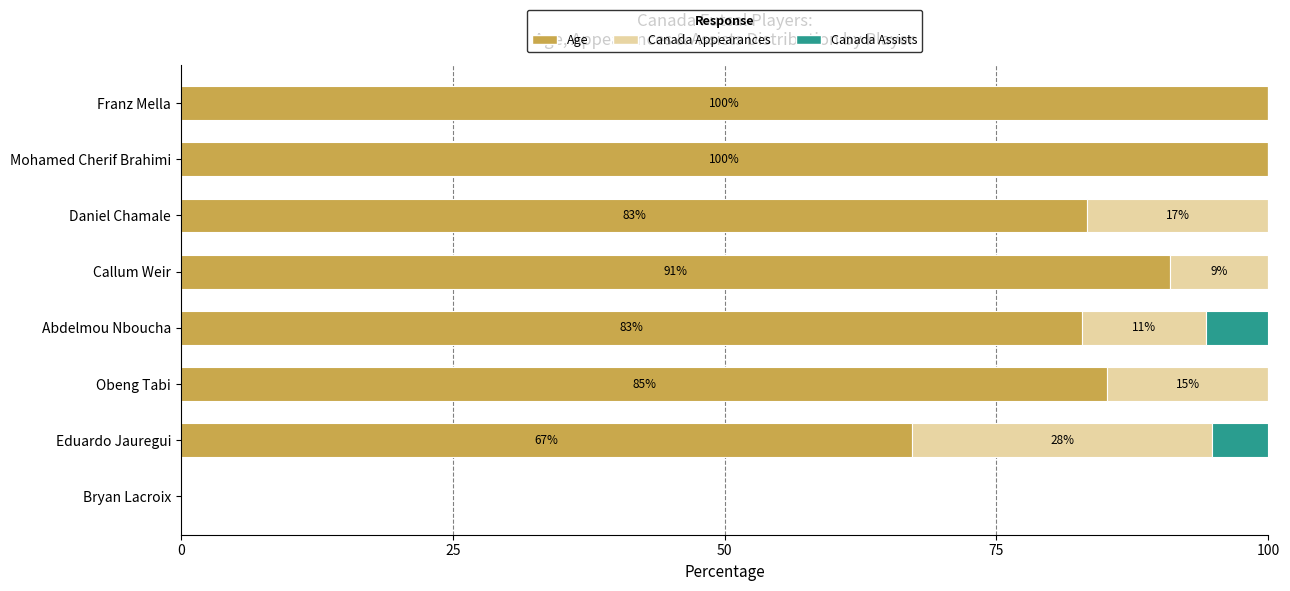

What is the total value across all series at Franz Mella?

100.0